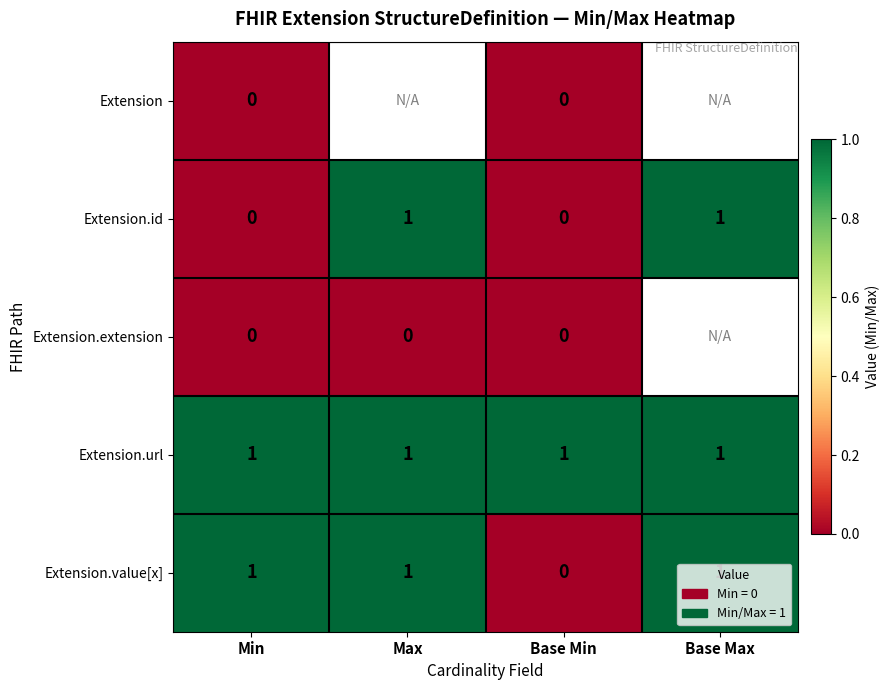

Count the number of categories in the chart.

4